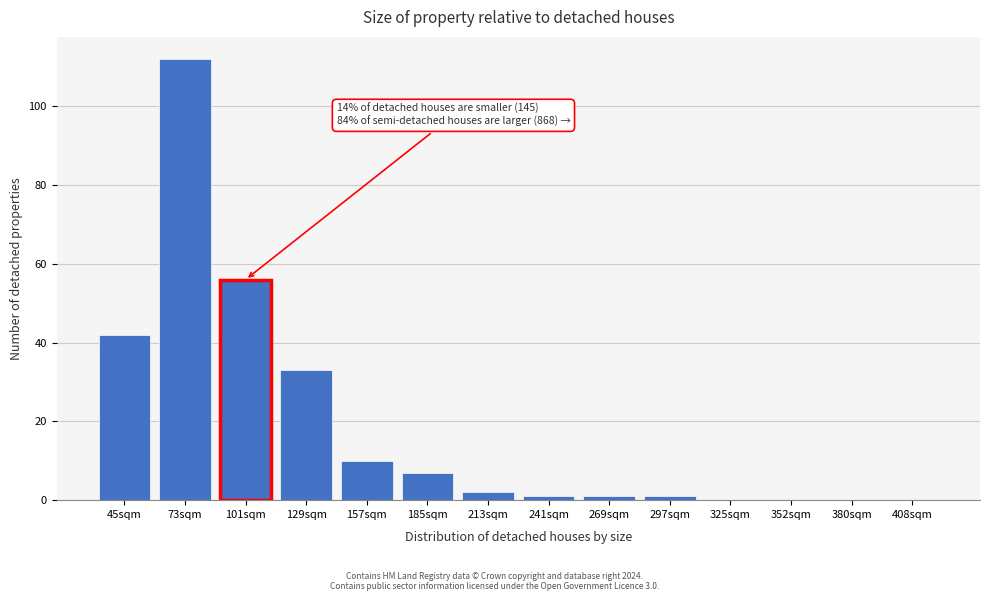

Reading left to right, transcribe all the data shown in this chart.

45sqm=42	73sqm=112	101sqm=56	129sqm=33	157sqm=10	185sqm=7	213sqm=2	241sqm=1	269sqm=1	297sqm=1	325sqm=0	352sqm=0	380sqm=0	408sqm=0